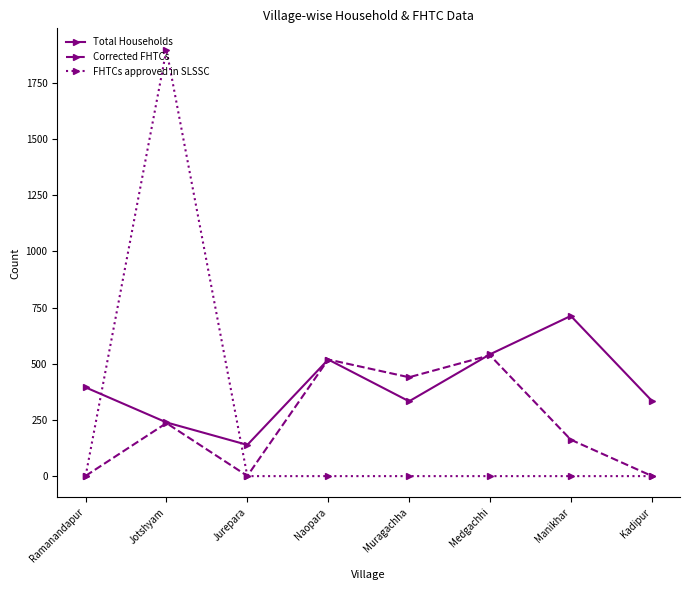

Where do Total Households and FHTCs approved in SLSSC first cross each other?

Ramanandapur and Jotshyam